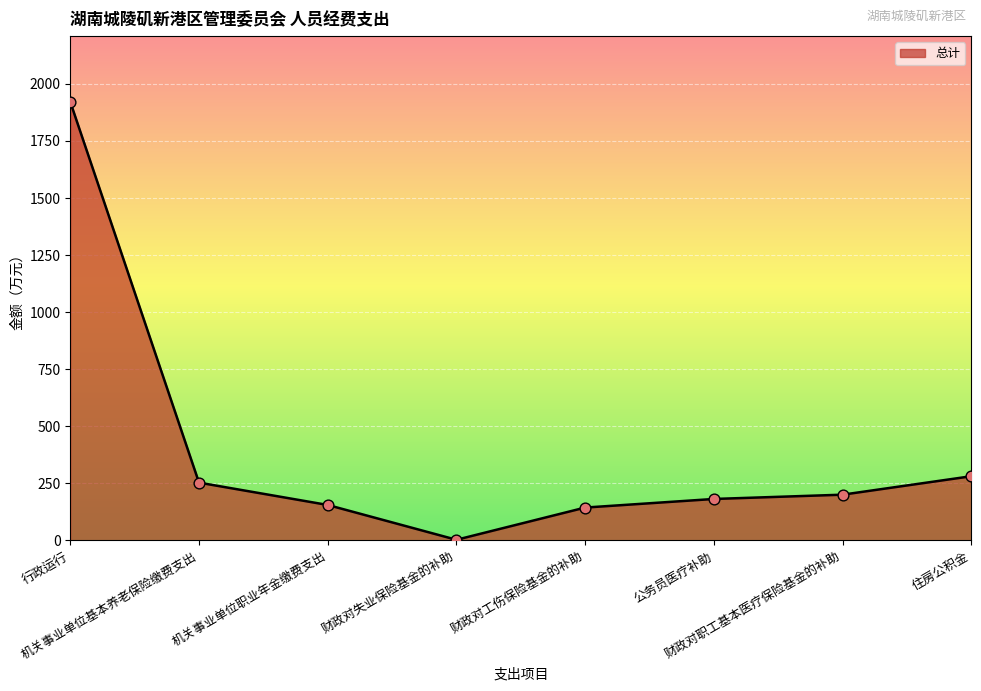

Between 公务员医疗补助 and 财政对失业保险基金的补助, which is larger?

公务员医疗补助